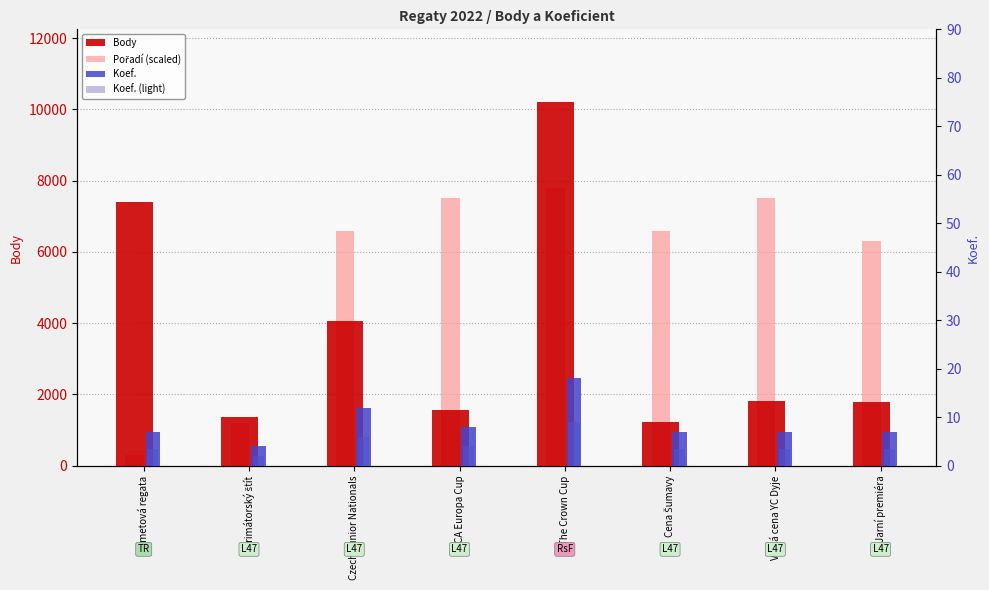

True or false: Pořadí (scaled) has a value of 6300.0 at Jarní premiéra.

True